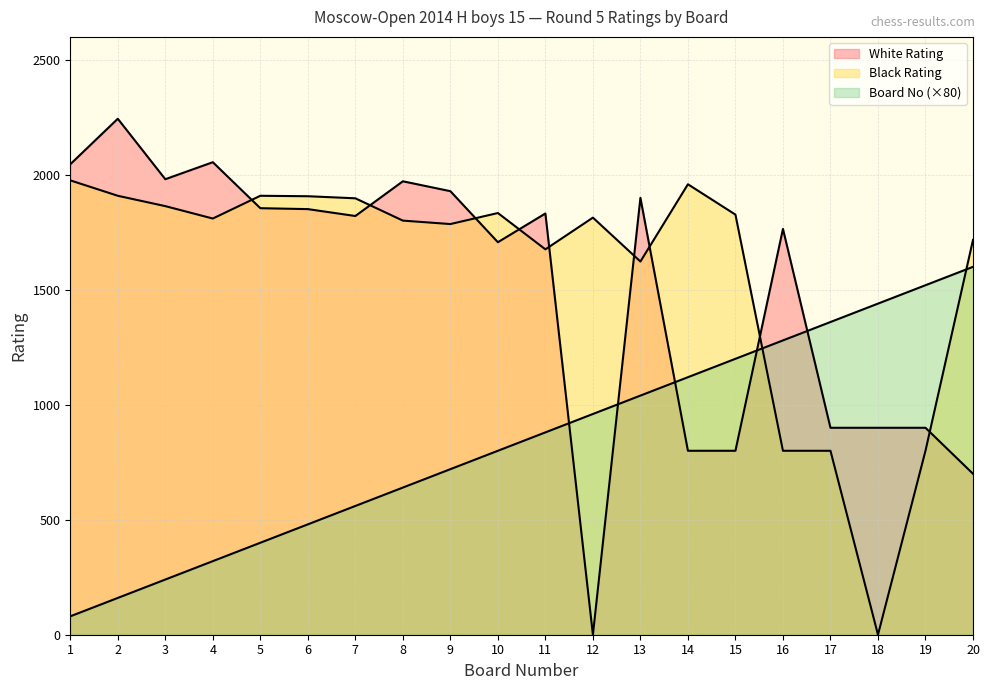

How many data points in Board No are less than 880?

10